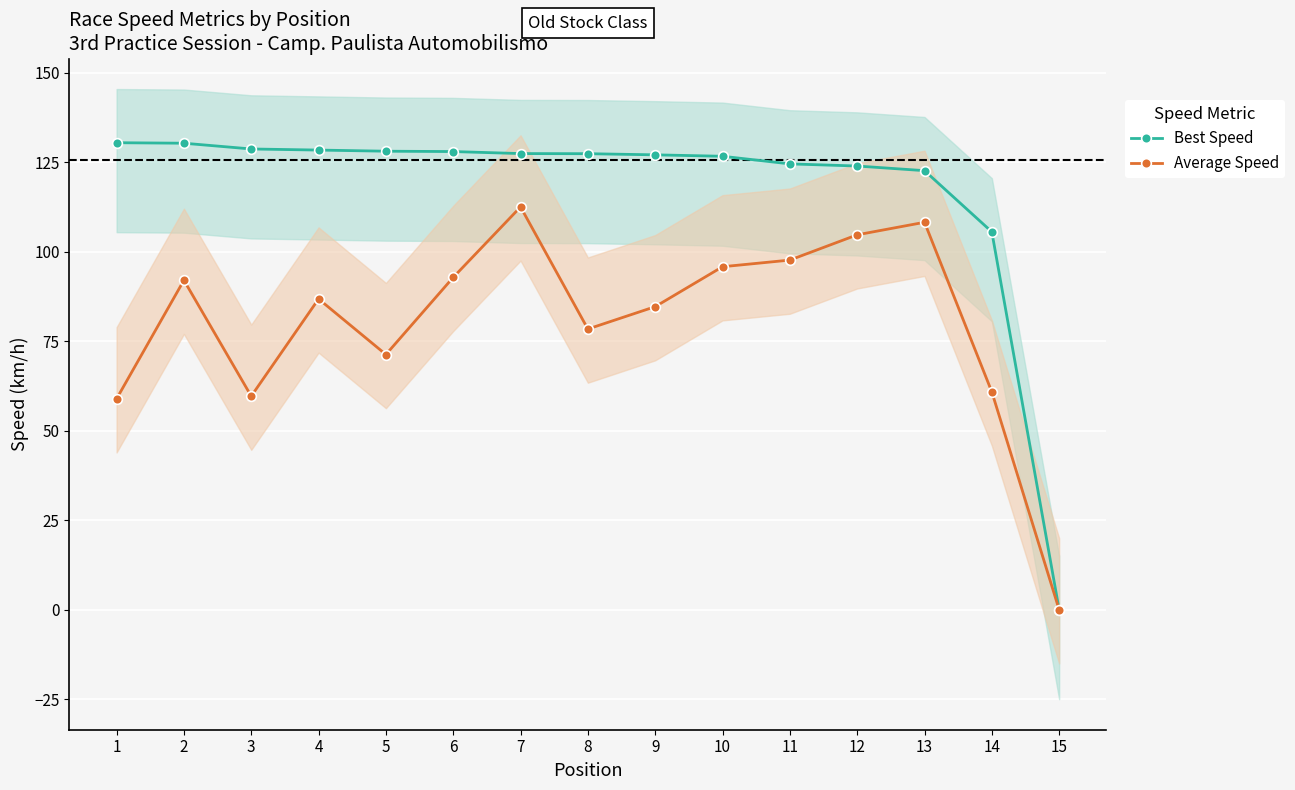

Which label corresponds to the largest value in the chart?

1